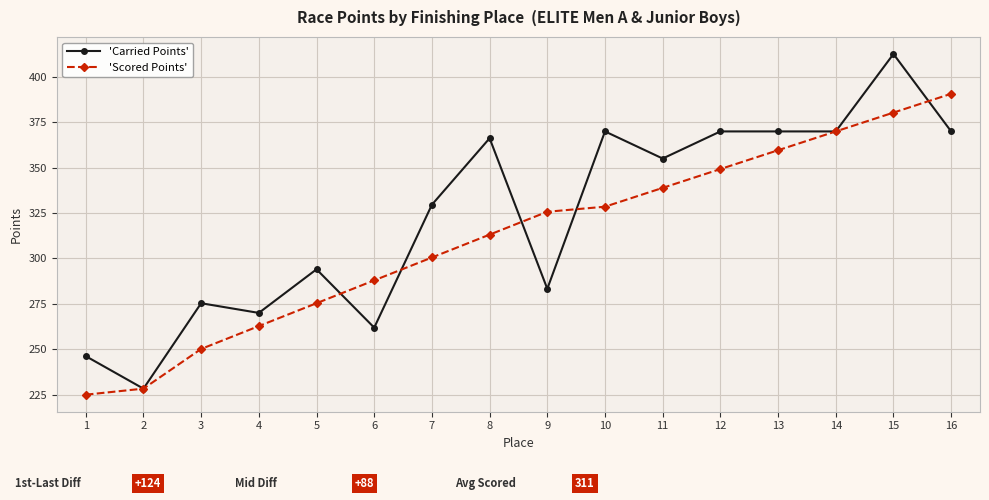

Read the 'Scored Points' value at 8.

313.1